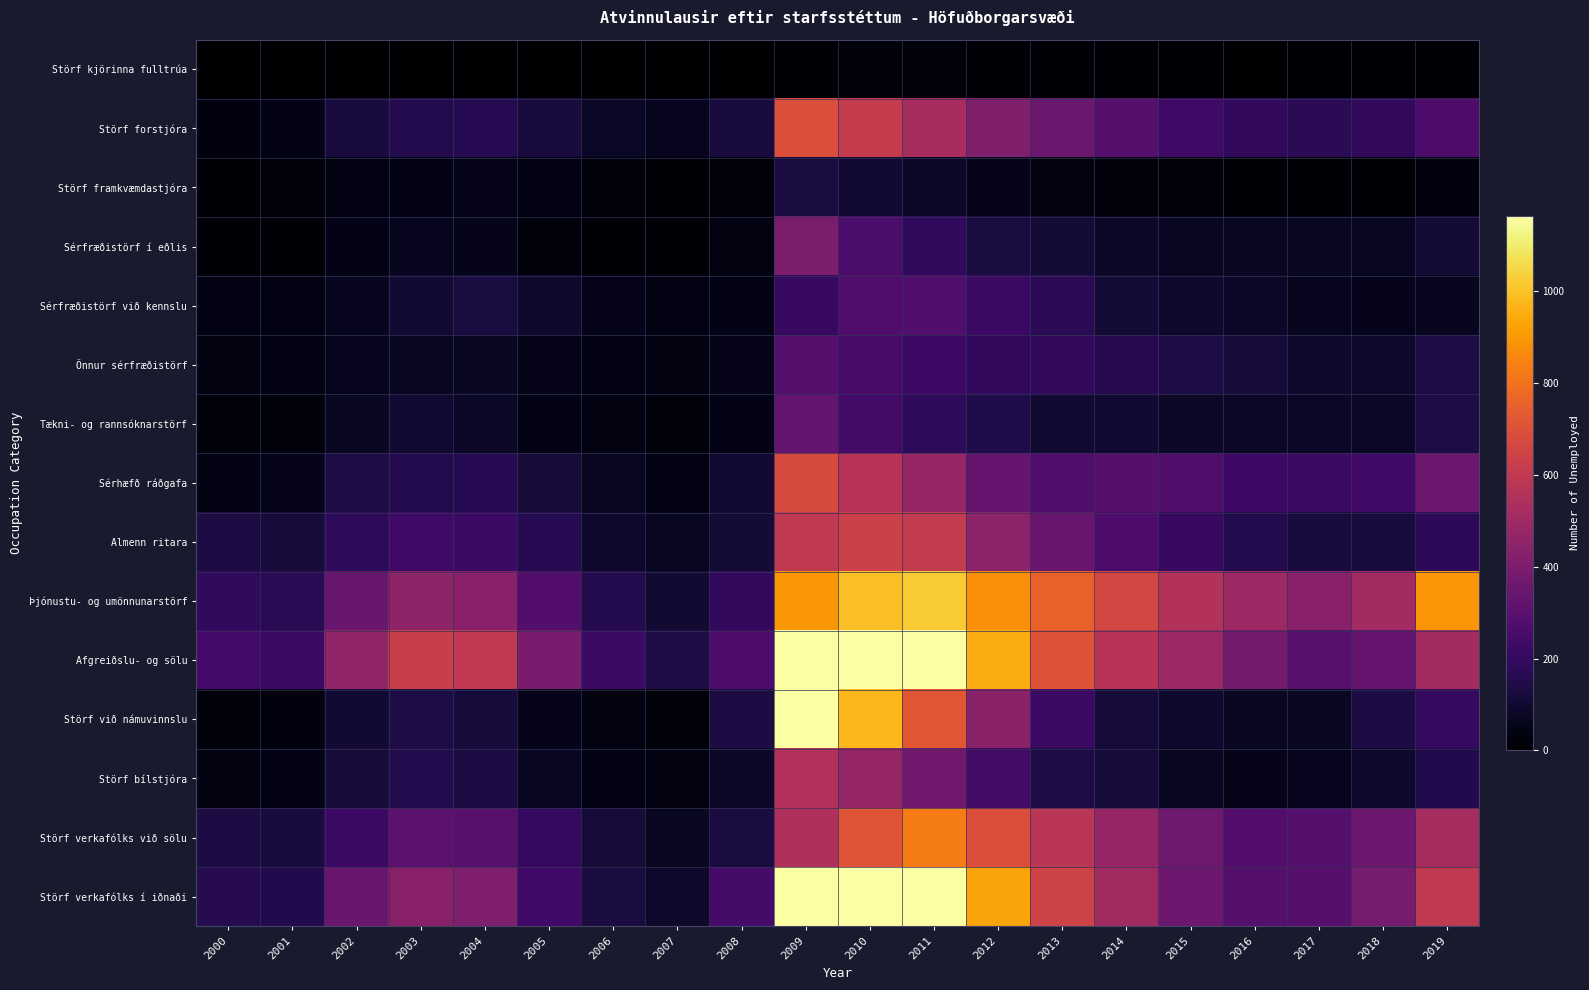

What is the spread (max minus min) of values at 2013?

742